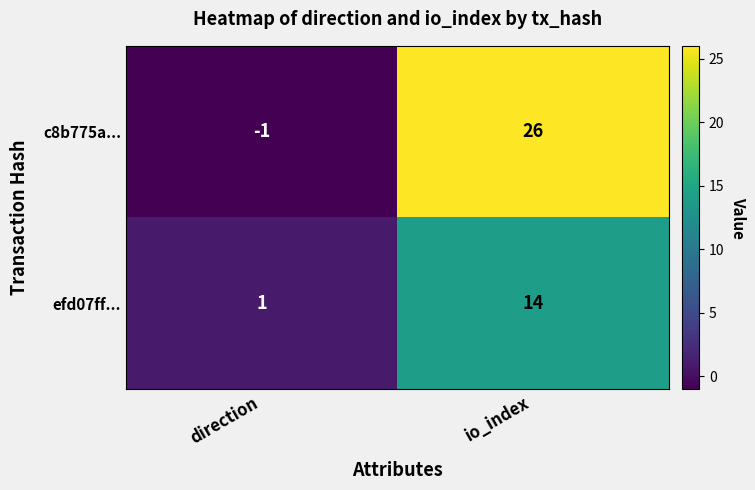

What is the highest value of the efd07ff... series?

14